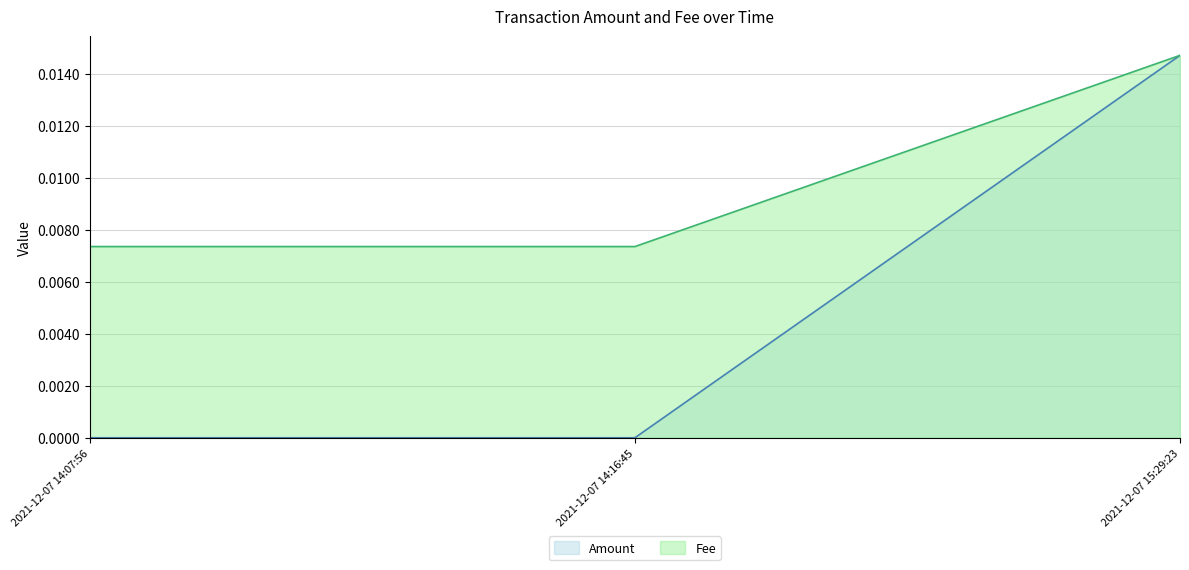

Which label corresponds to the smallest value in the chart?

2021-12-07 14:07:56